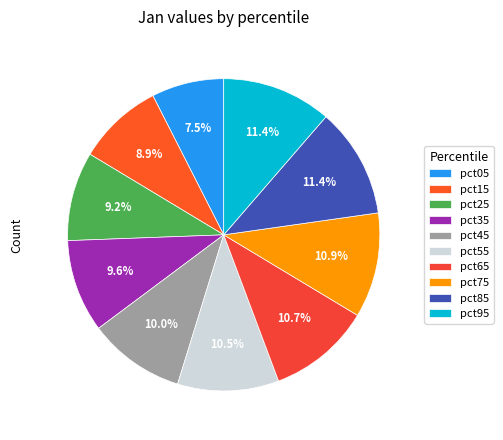

Does any single category account for the majority?

No